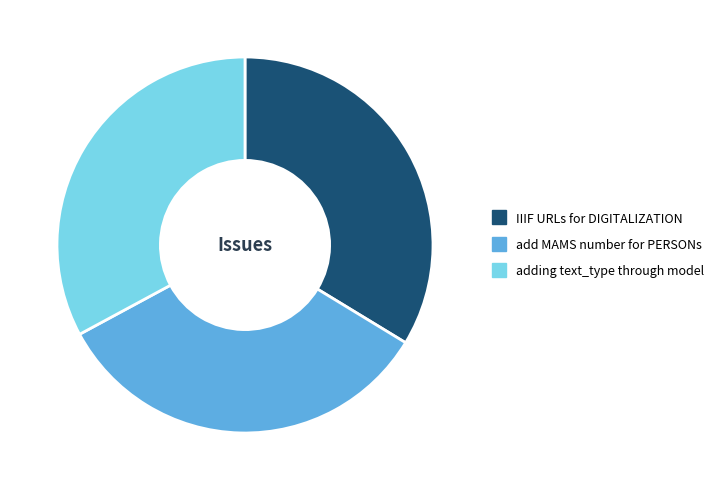

Is there a majority slice in this chart?

No